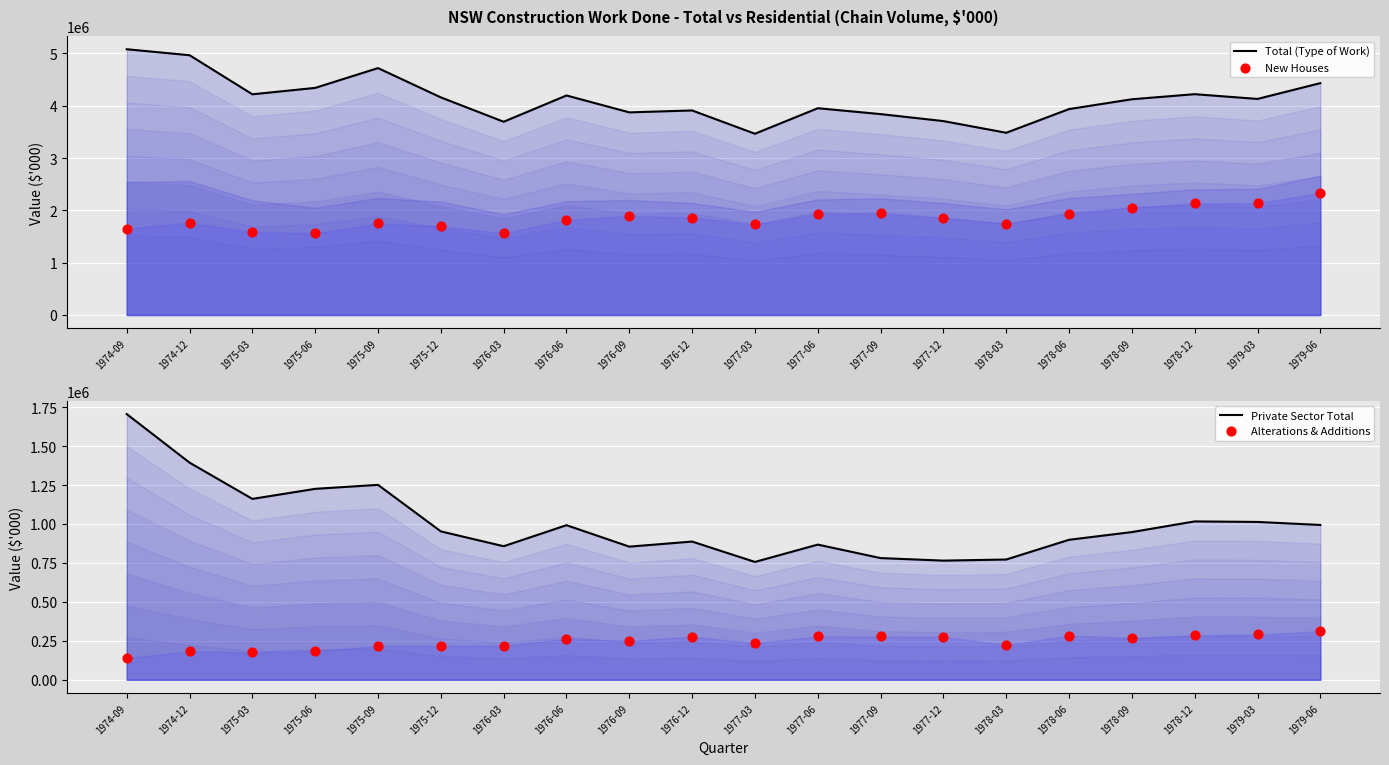

Which series reaches the maximum Y coordinate?

Total (Type of Work)